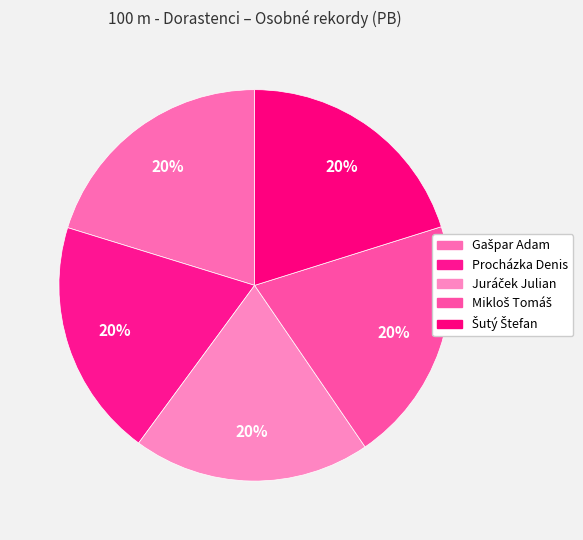

How many segments does this pie chart have?

5